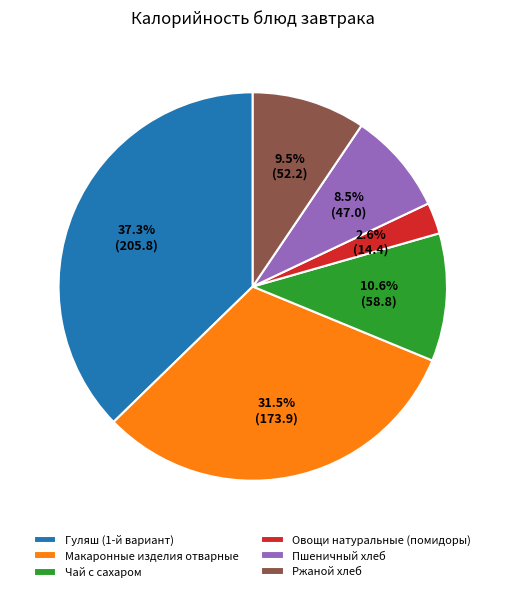

The Пшеничный хлеб slice represents 3% of the pie. True or false?

False